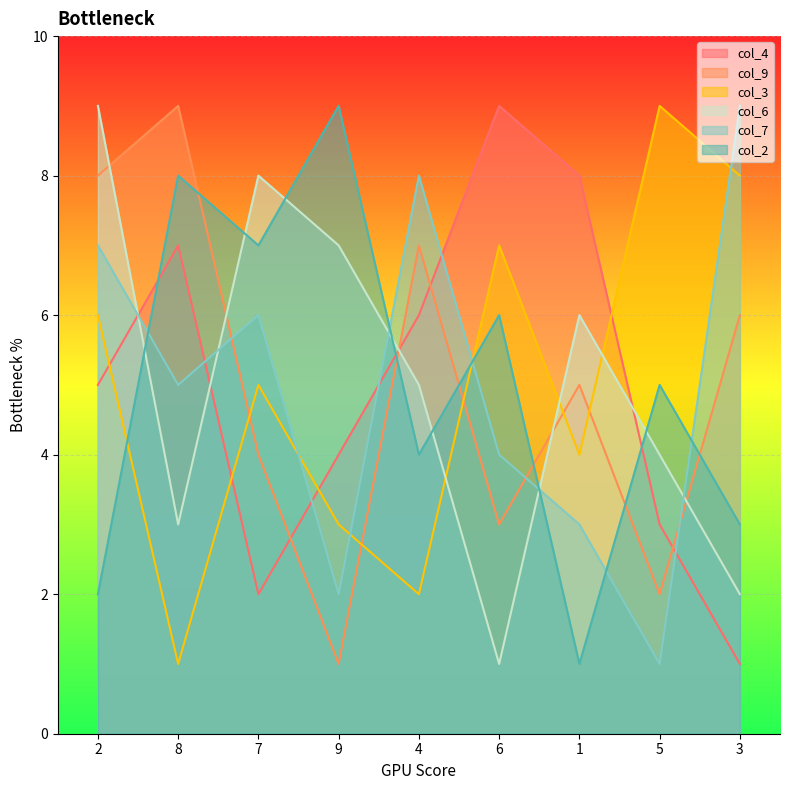

At how many categories does at least one series exceed 5?

9